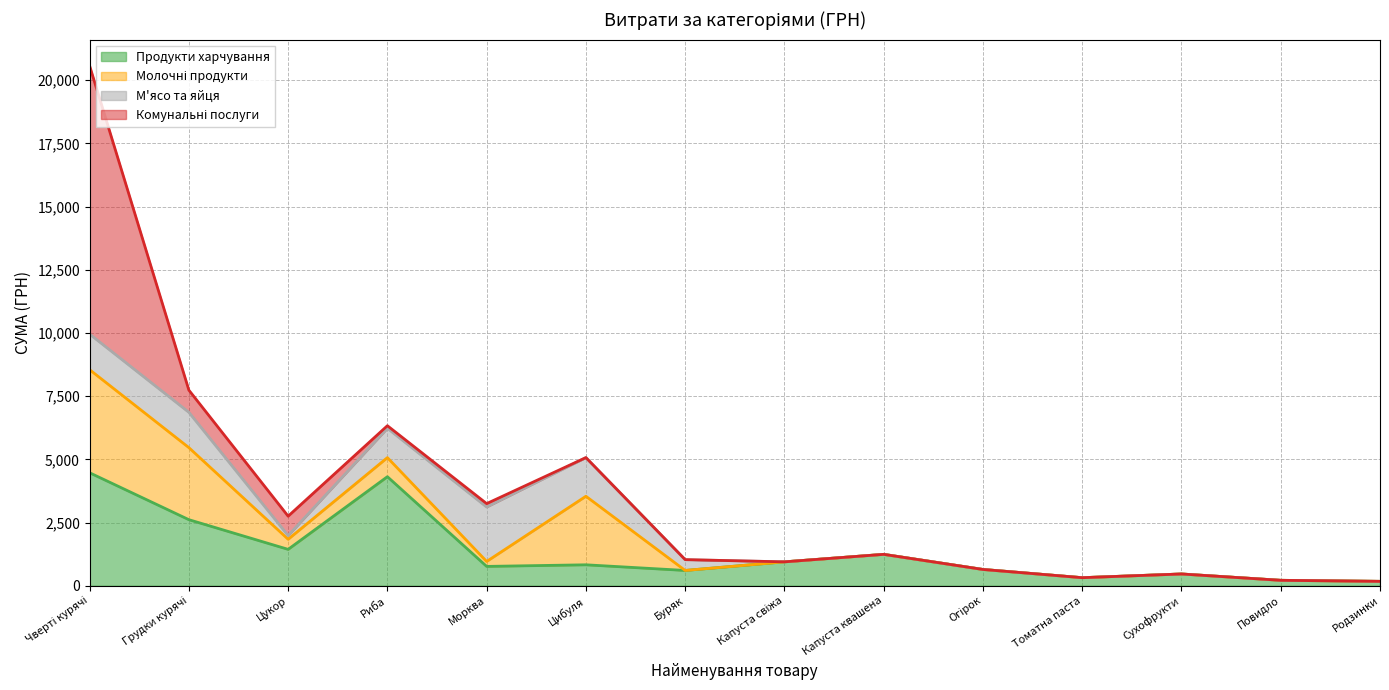

What is the label of the 14th point from the right?

Чверті курячі